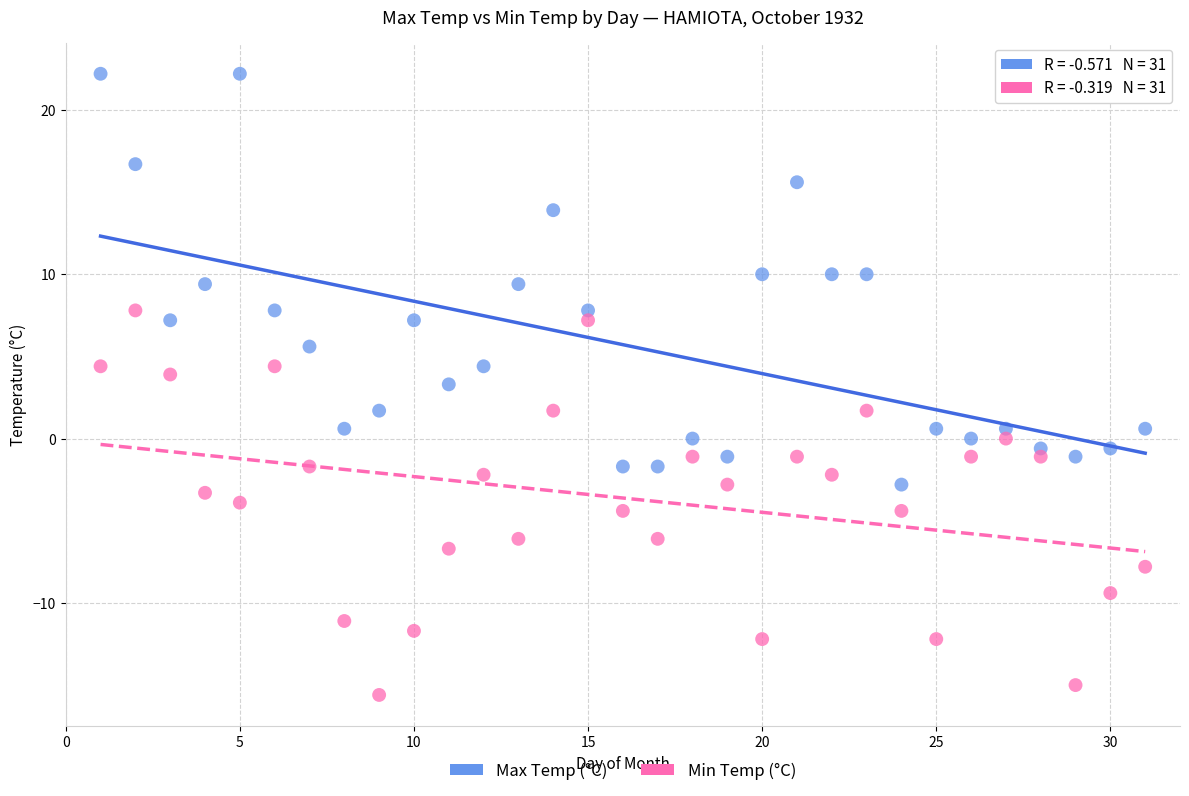

Which series contains the highest Y value?

Max Temp (°C)